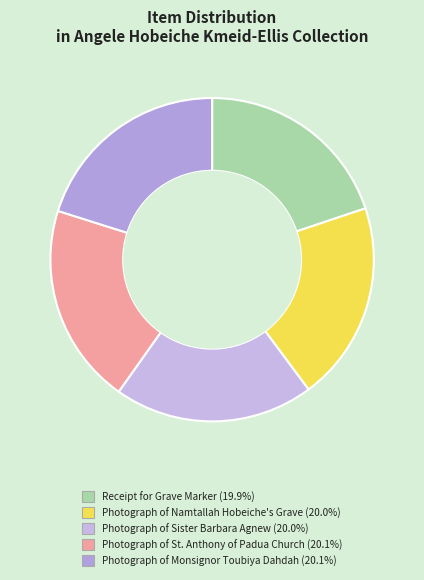

To the nearest percent, what is the average slice percentage?

20%